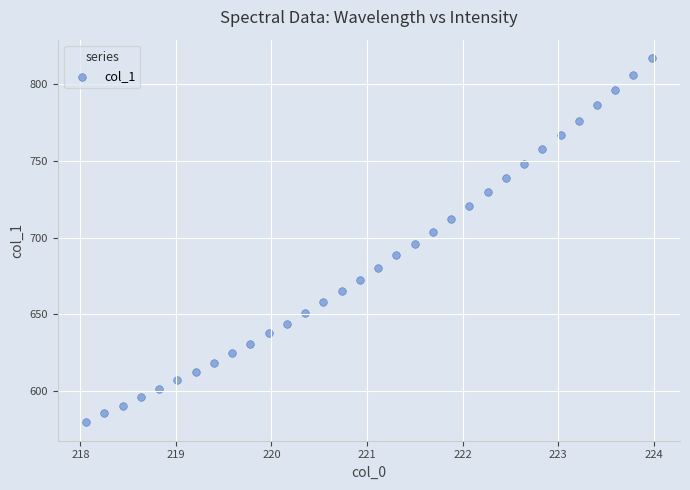

What is the range of X values (max minus min)?

5.9